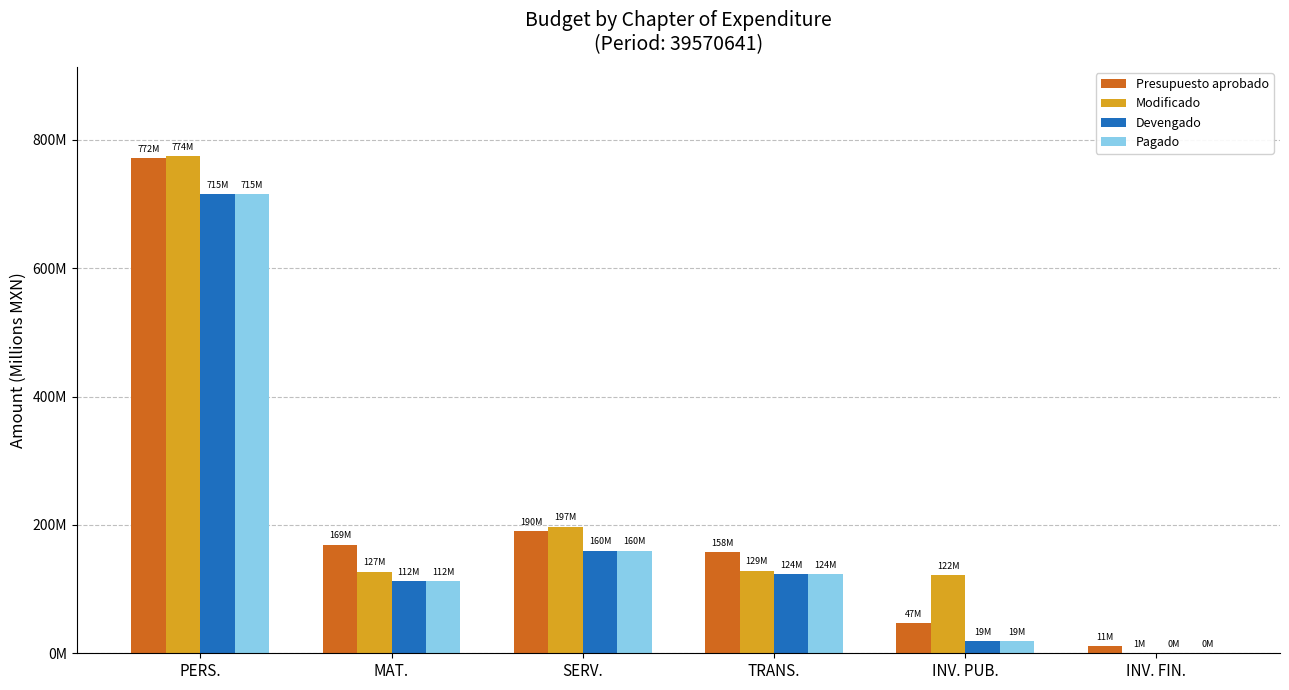

What is the difference between the maximum and minimum values in the Presupuesto aprobado series?

760.9